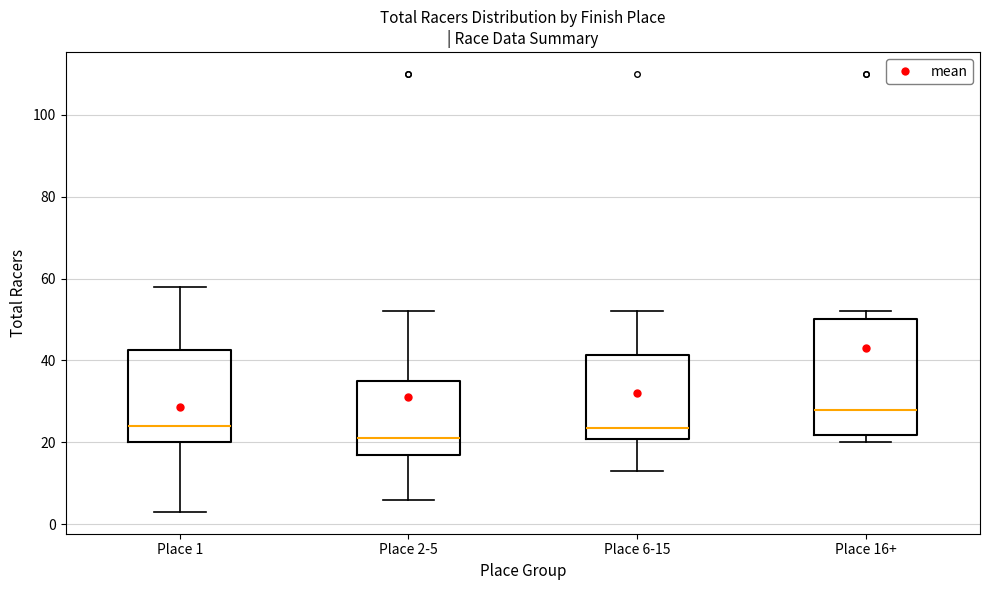

Where is the upper edge of the box for Place 6-15 on the y-axis? The values are not printed on the chart, so give them approximately, as read against the axis.

42